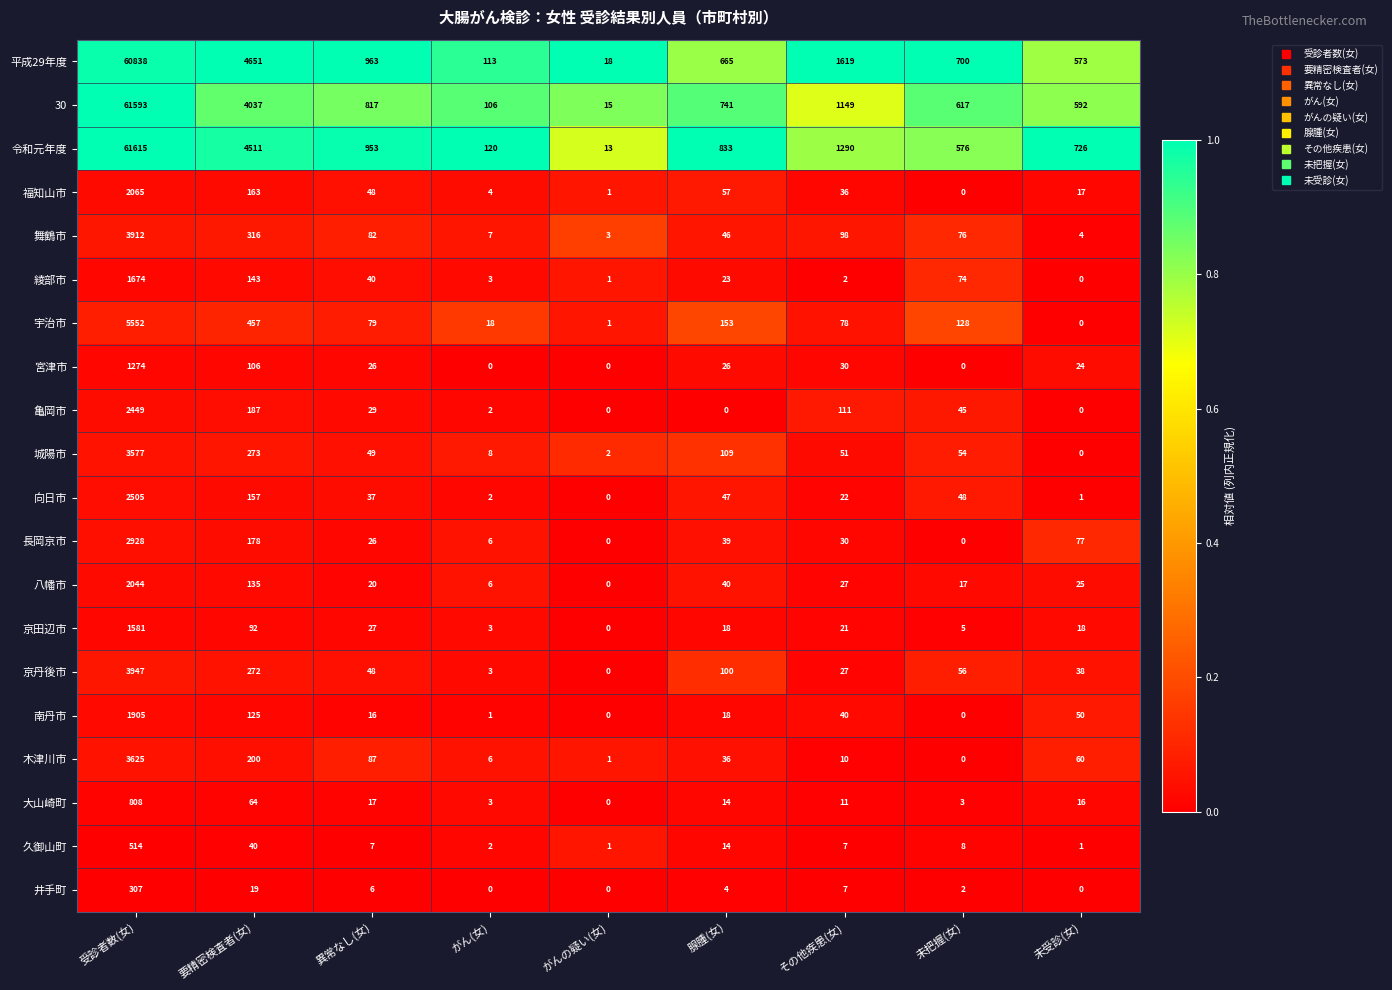

What is the difference between the highest and lowest values at がんの疑い(女)?

18